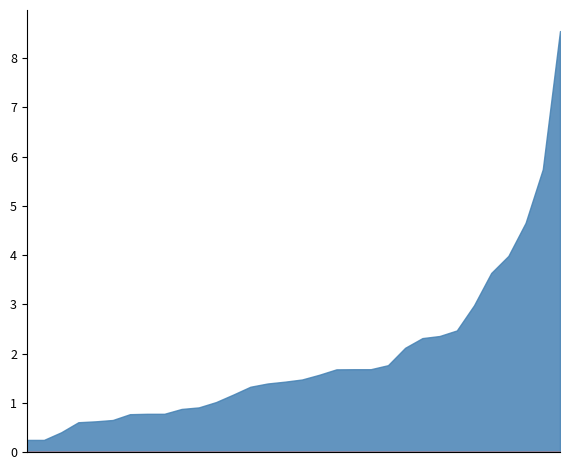

True or false: MONTO TOTAL (aprobado) has a value of 1987767.4 at 6.

False